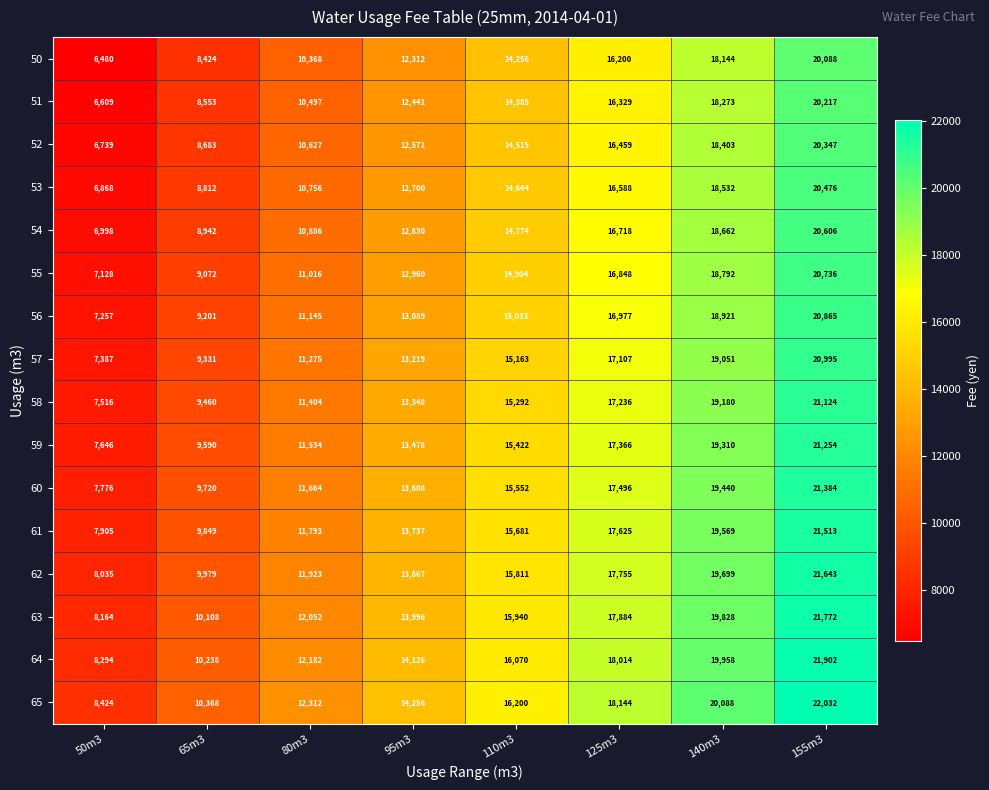

Count the number of data series in this chart.

16